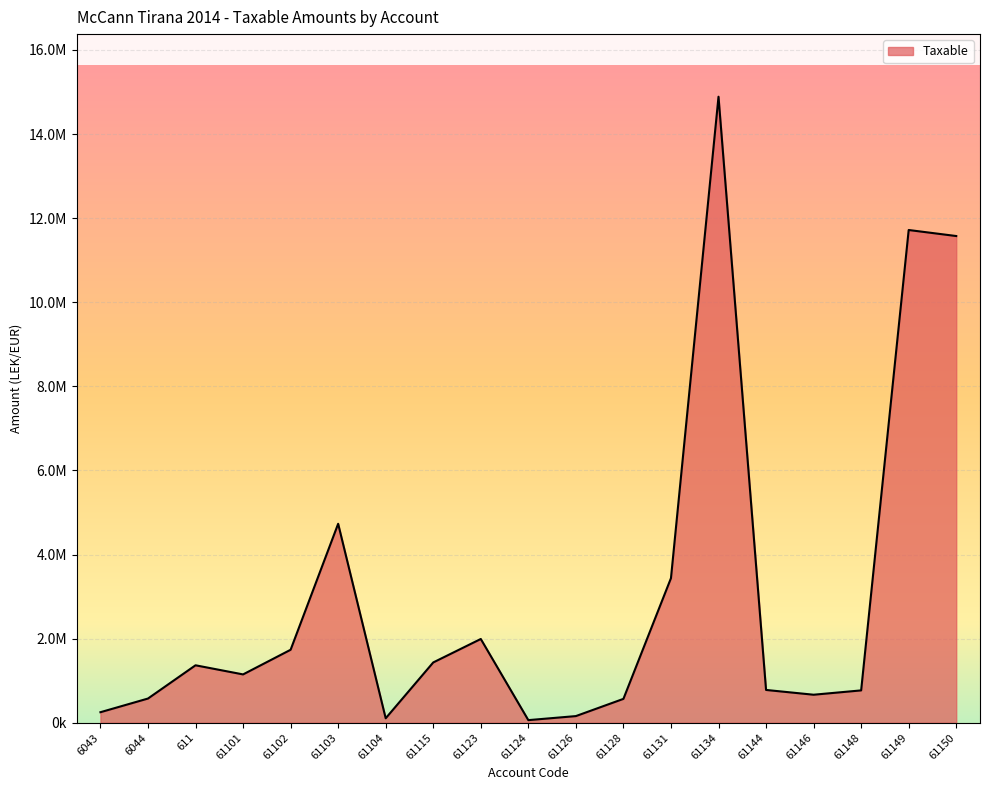

Does the chart have visible grid lines?

Yes